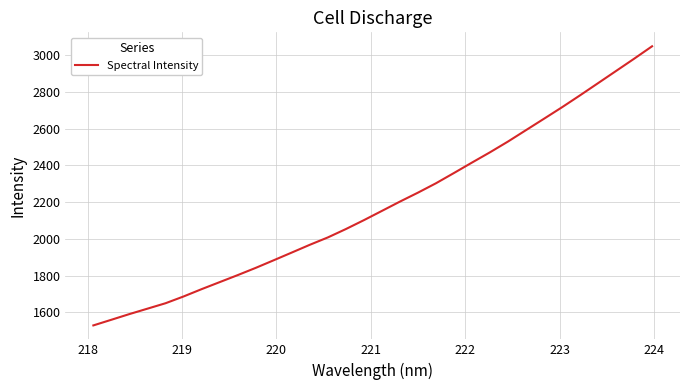

What is the minimum value shown in the chart?

1528.3